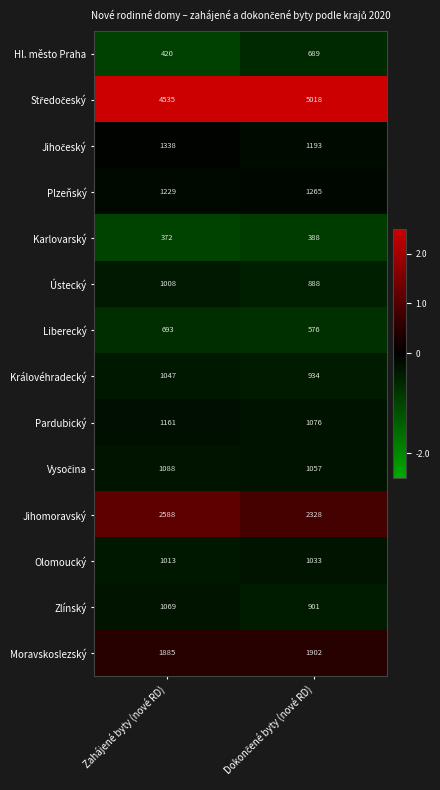

At which category is the sum across all series the highest?

Zahájené byty (nové RD)